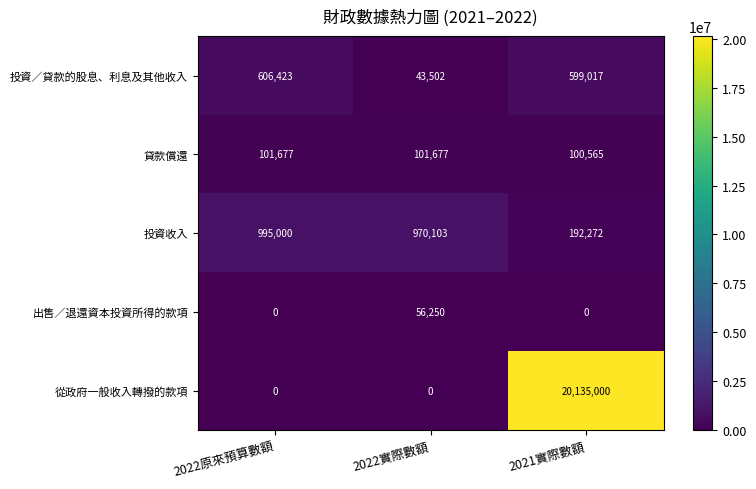

Reading left to right, extract all data points from this chart.

投資／貸款的股息、利息及其他收入: 606423	43502	599017
貸款償還: 101677	101677	100565
投資收入: 995000	970103	192272
出售／退還資本投資所得的款項: 0	56250	0
從政府一般收入轉撥的款項: 0	0	20135000